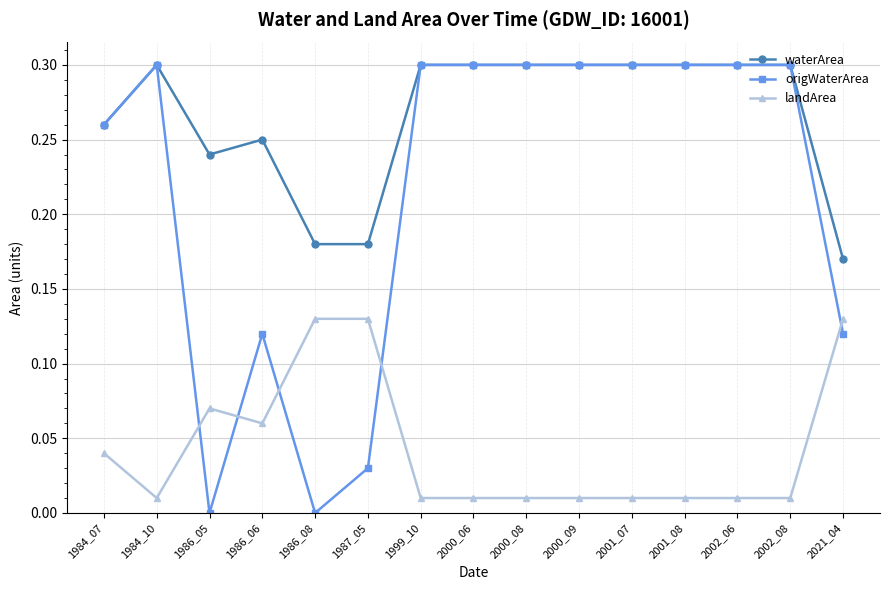

List the series in order of their overall mean, highest first.

waterArea, origWaterArea, landArea